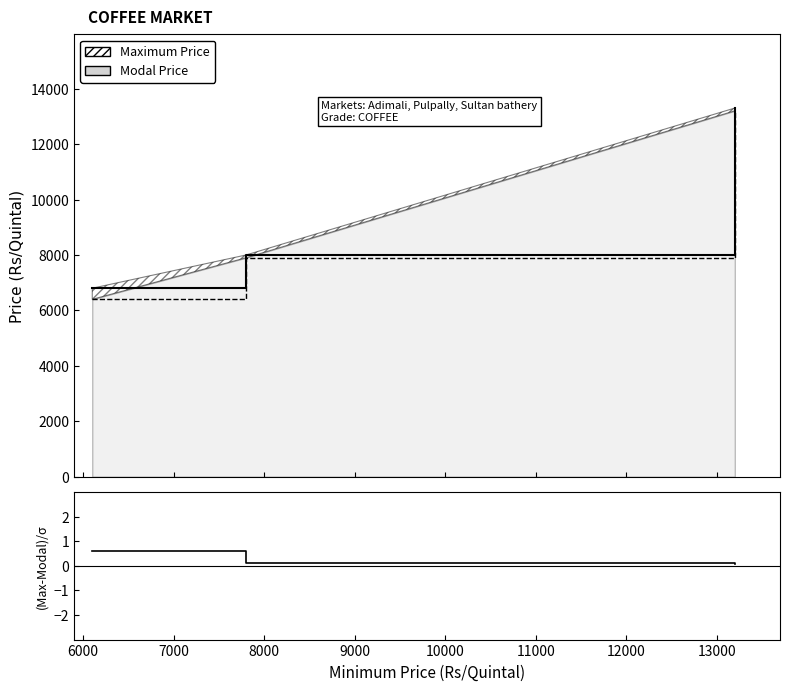

Rank the series by their average value, from highest to lowest.

Maximum Price, Modal Price